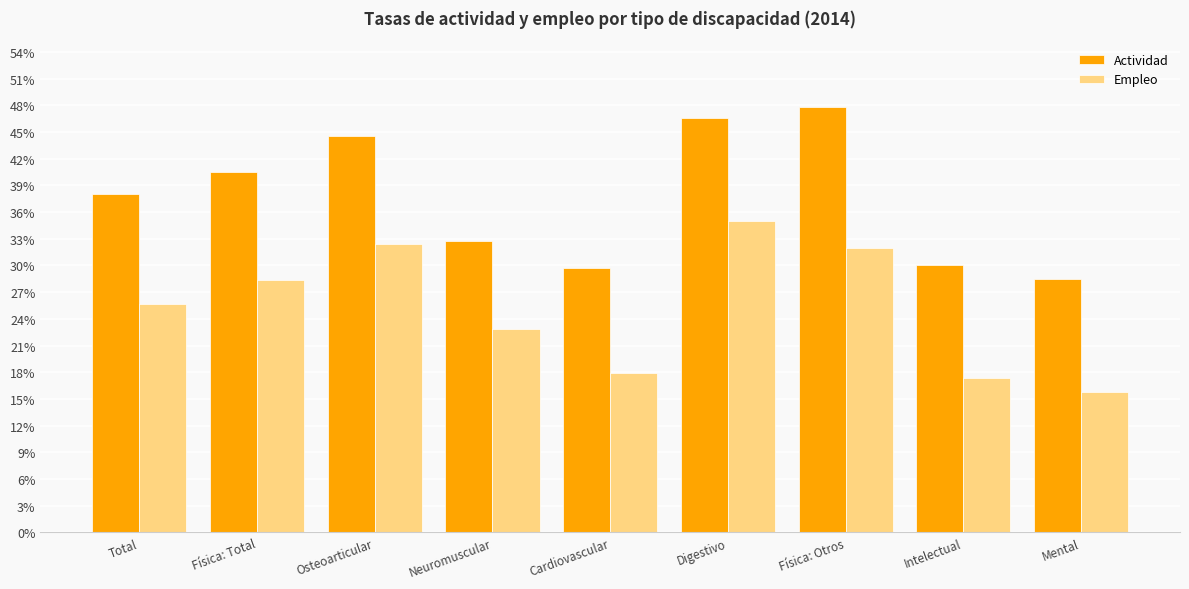

What is the spread (max minus min) of values at Digestivo?

11.6